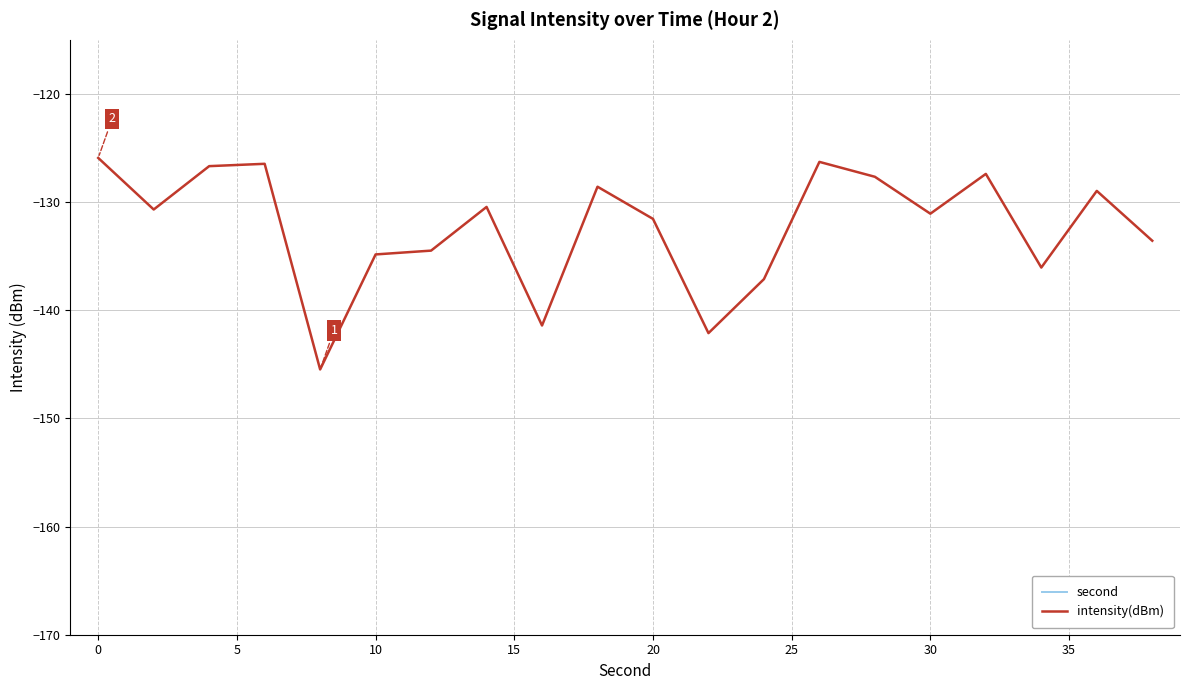

Which series has the largest range (max minus min)?

second